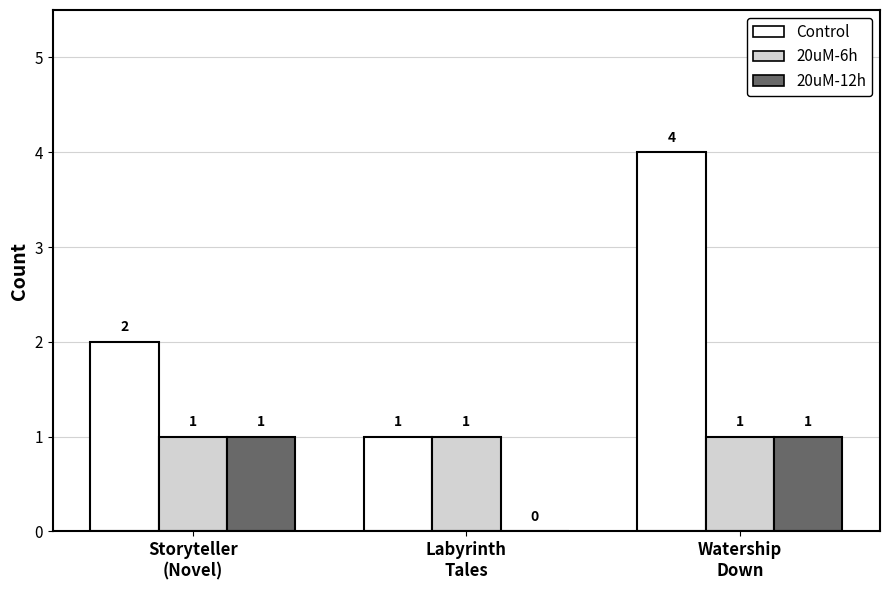

Reading left to right, list all the values displayed in this chart.

Control: 2	1	4
20uM-6h: 1	1	1
20uM-12h: 1	0	1